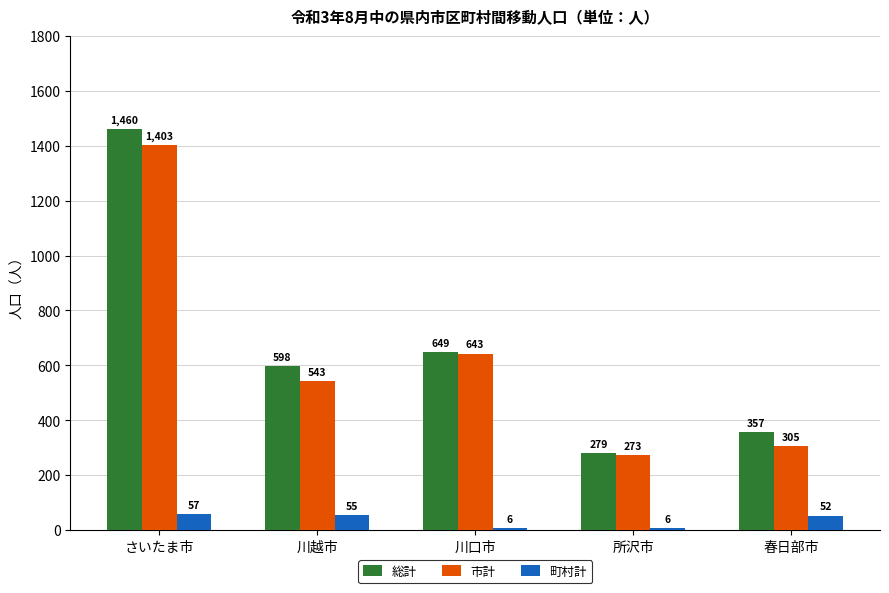

Which series has the largest total across all categories?

総計